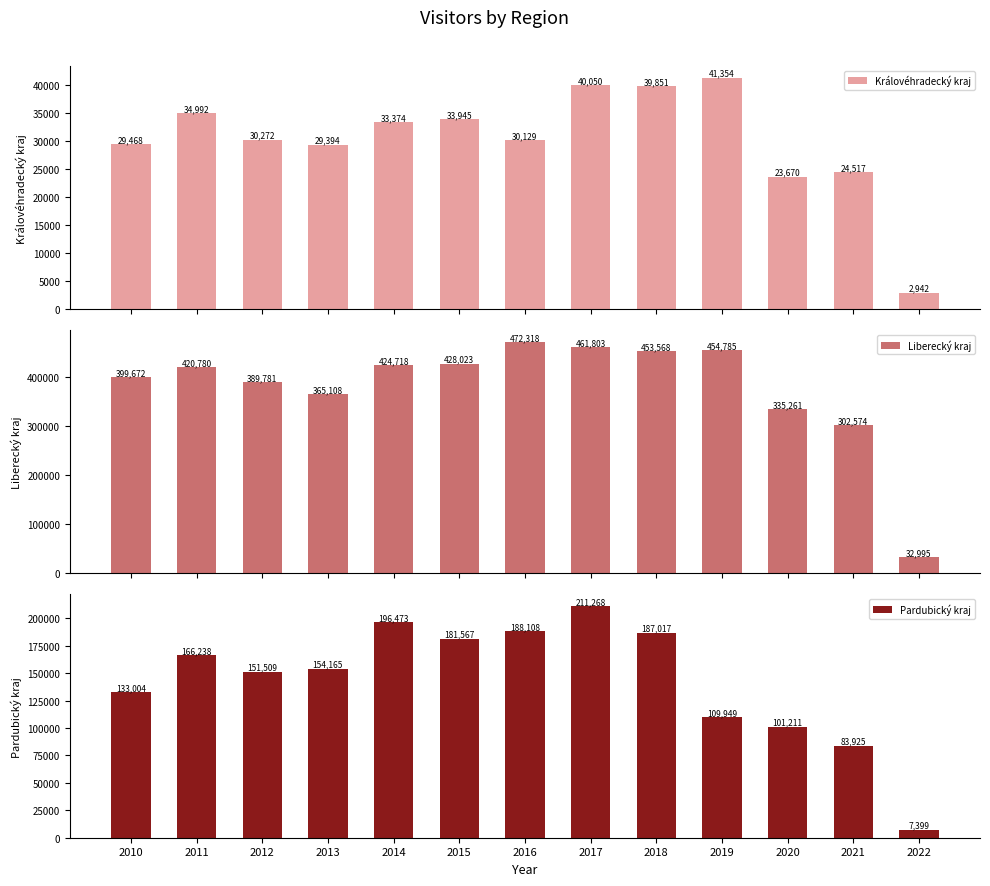

Does the chart contain stacked bars?

No